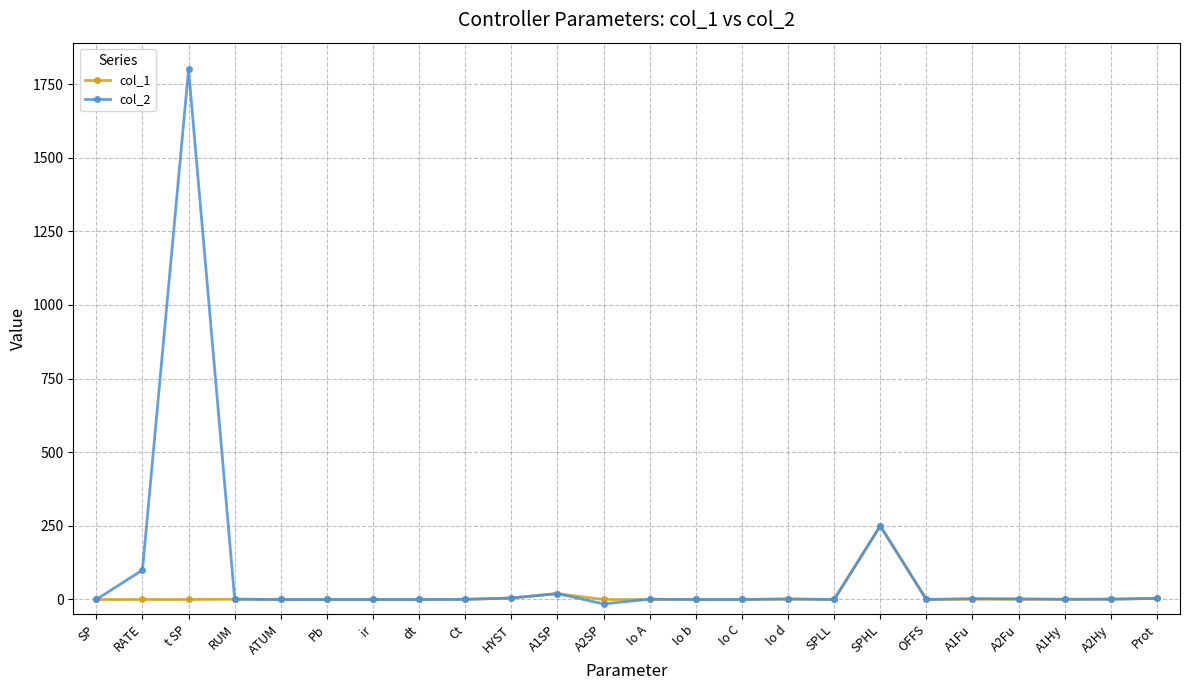

What is the highest value of the col_2 series?

1800.0